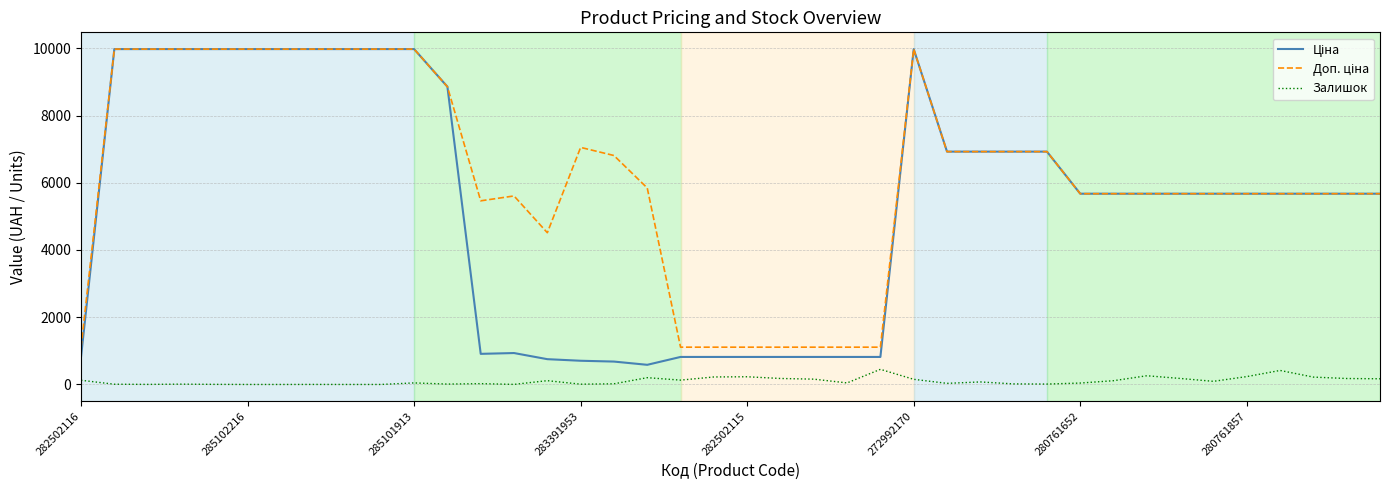

What is the greatest value displayed?

9975.0